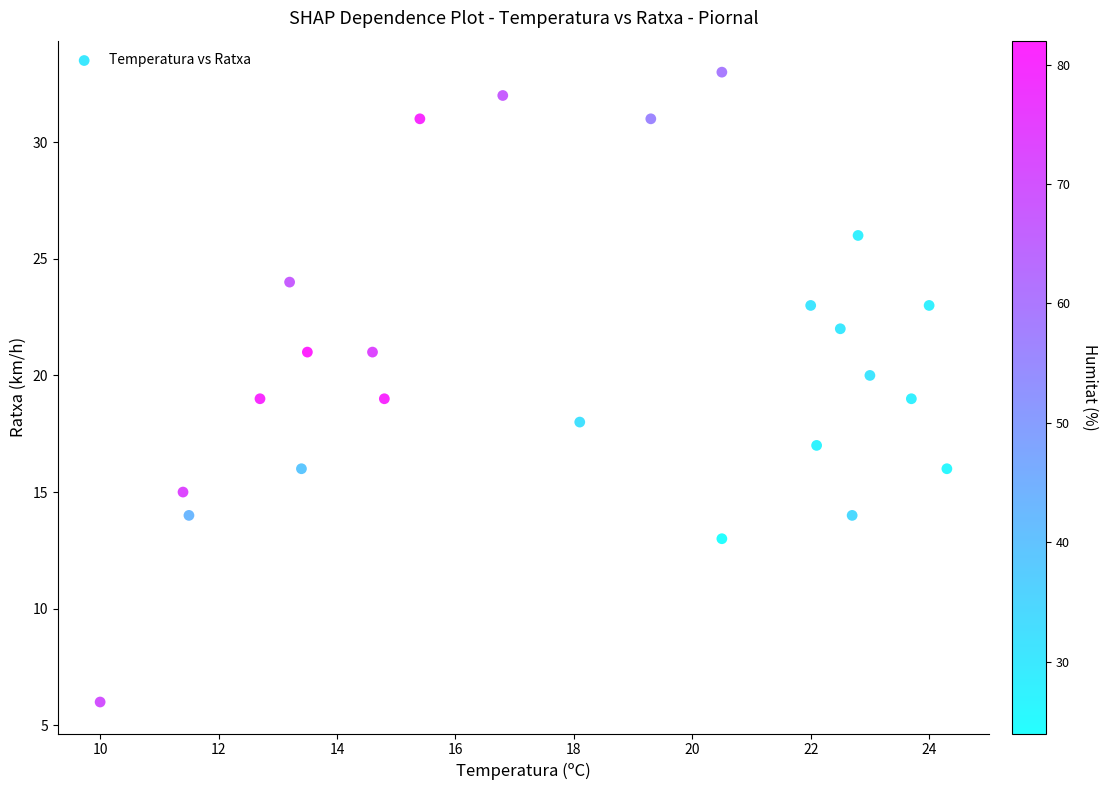

What is the range of Y values (max minus min)?

27